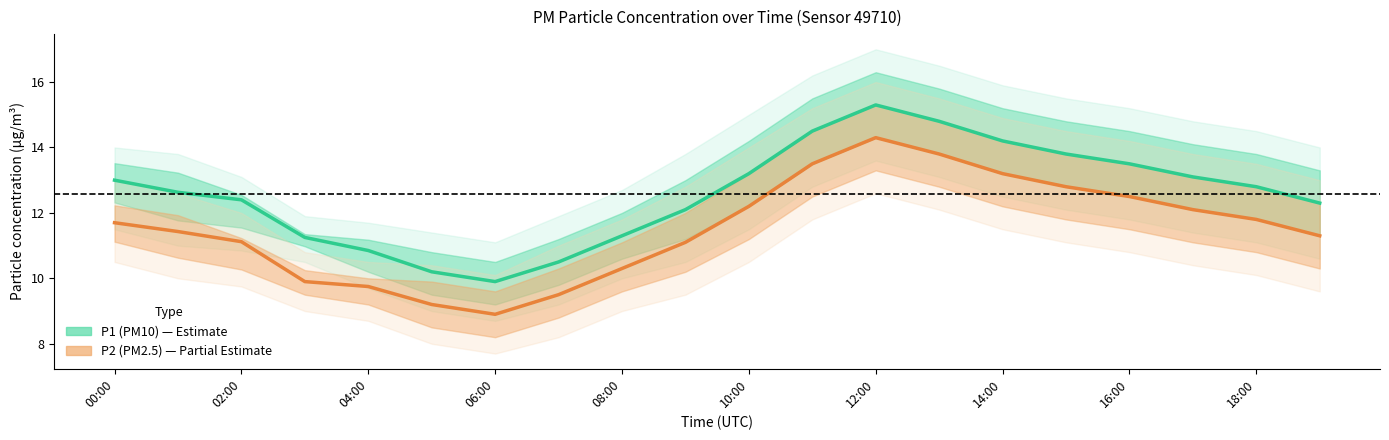

What is the sum of the P2 values at 15 and 12?

27.1